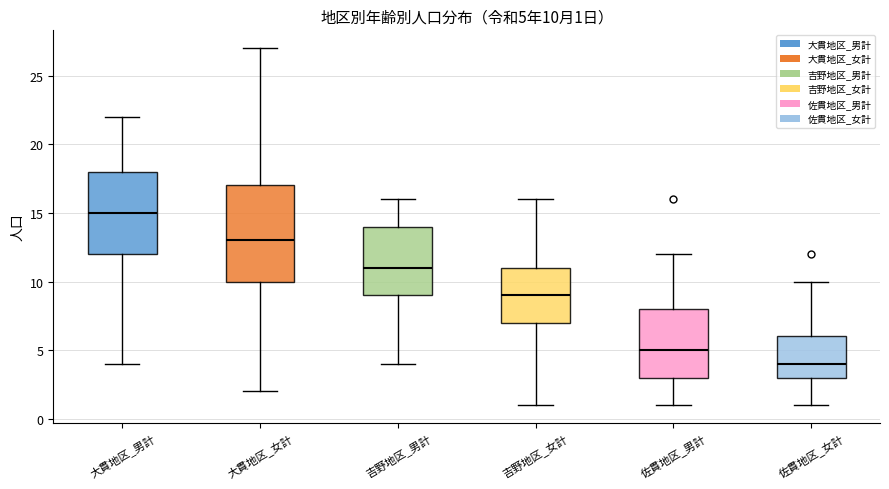

Which box's median line is the highest?

大貫地区_男計